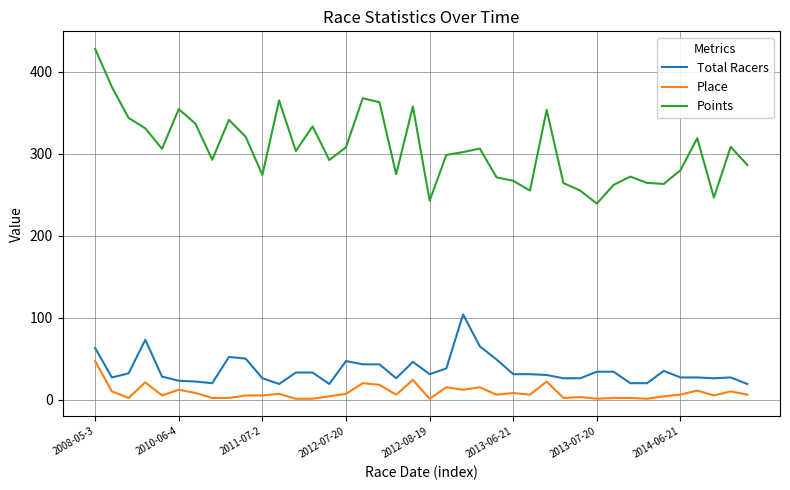

What is the greatest value displayed?

428.1